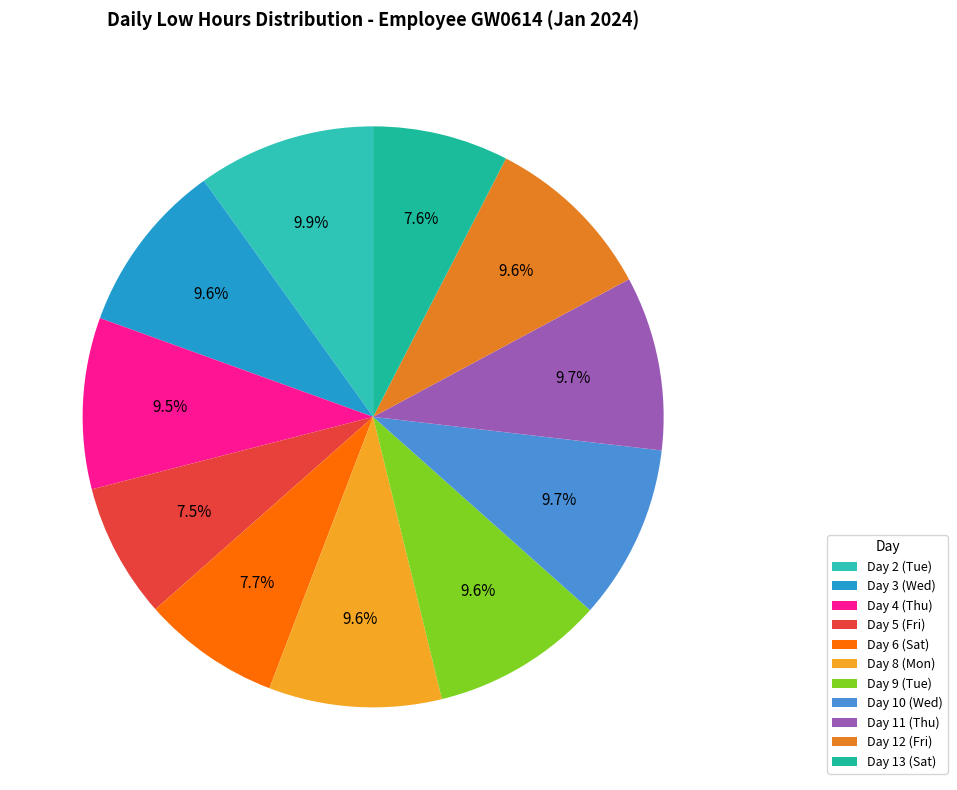

Which has a higher value, Day 13 (Sat) or Day 3 (Wed)?

Day 3 (Wed)